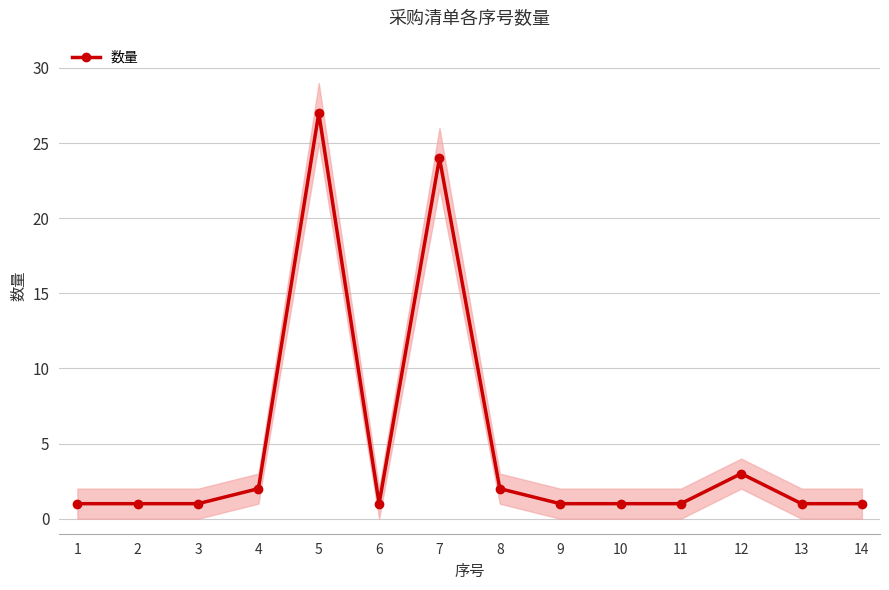

Where is the first local maximum?

5